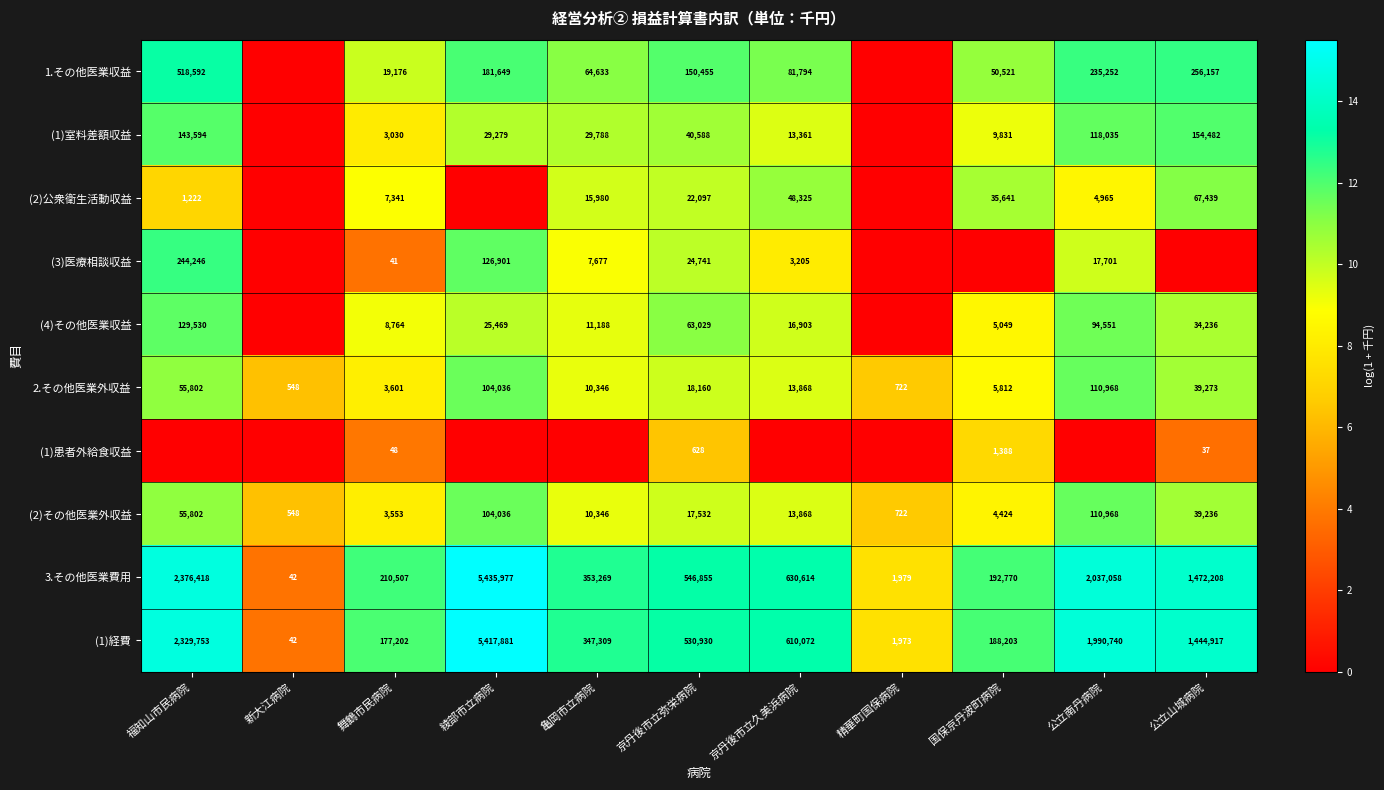

Read the 3.その他医業費用 value at 精華町国保病院.

1979